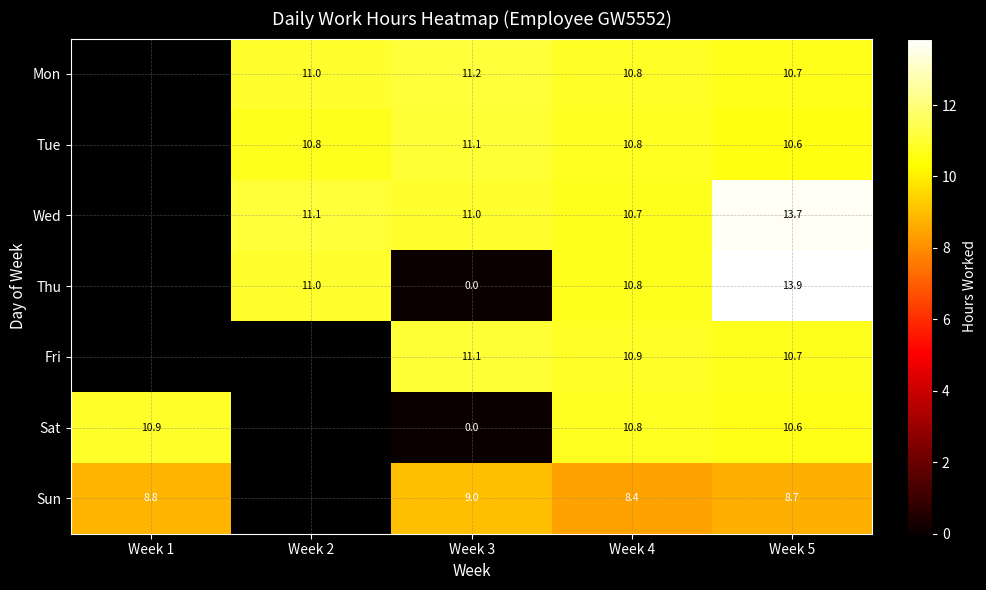

Which series changed the most between Week 4 and Week 5?

Thu